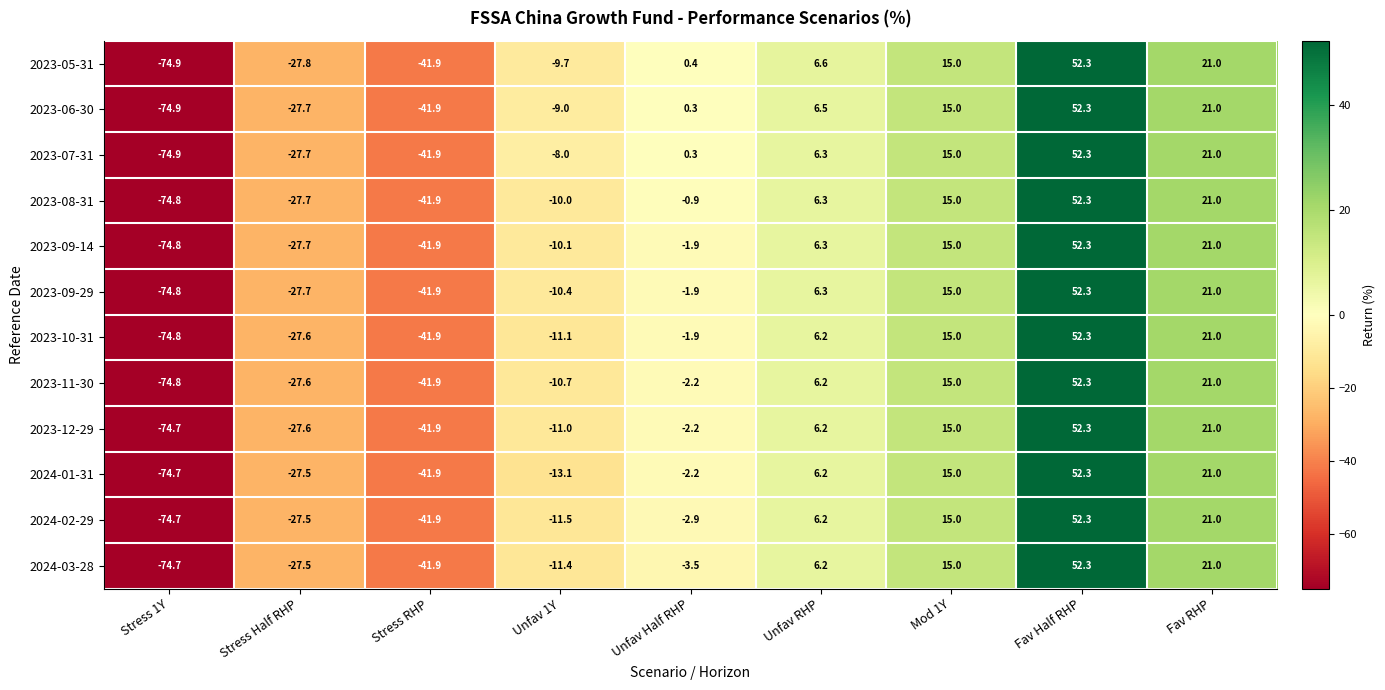

Which series changed the most between Unfav 1Y and Unfav RHP?

2024-01-31